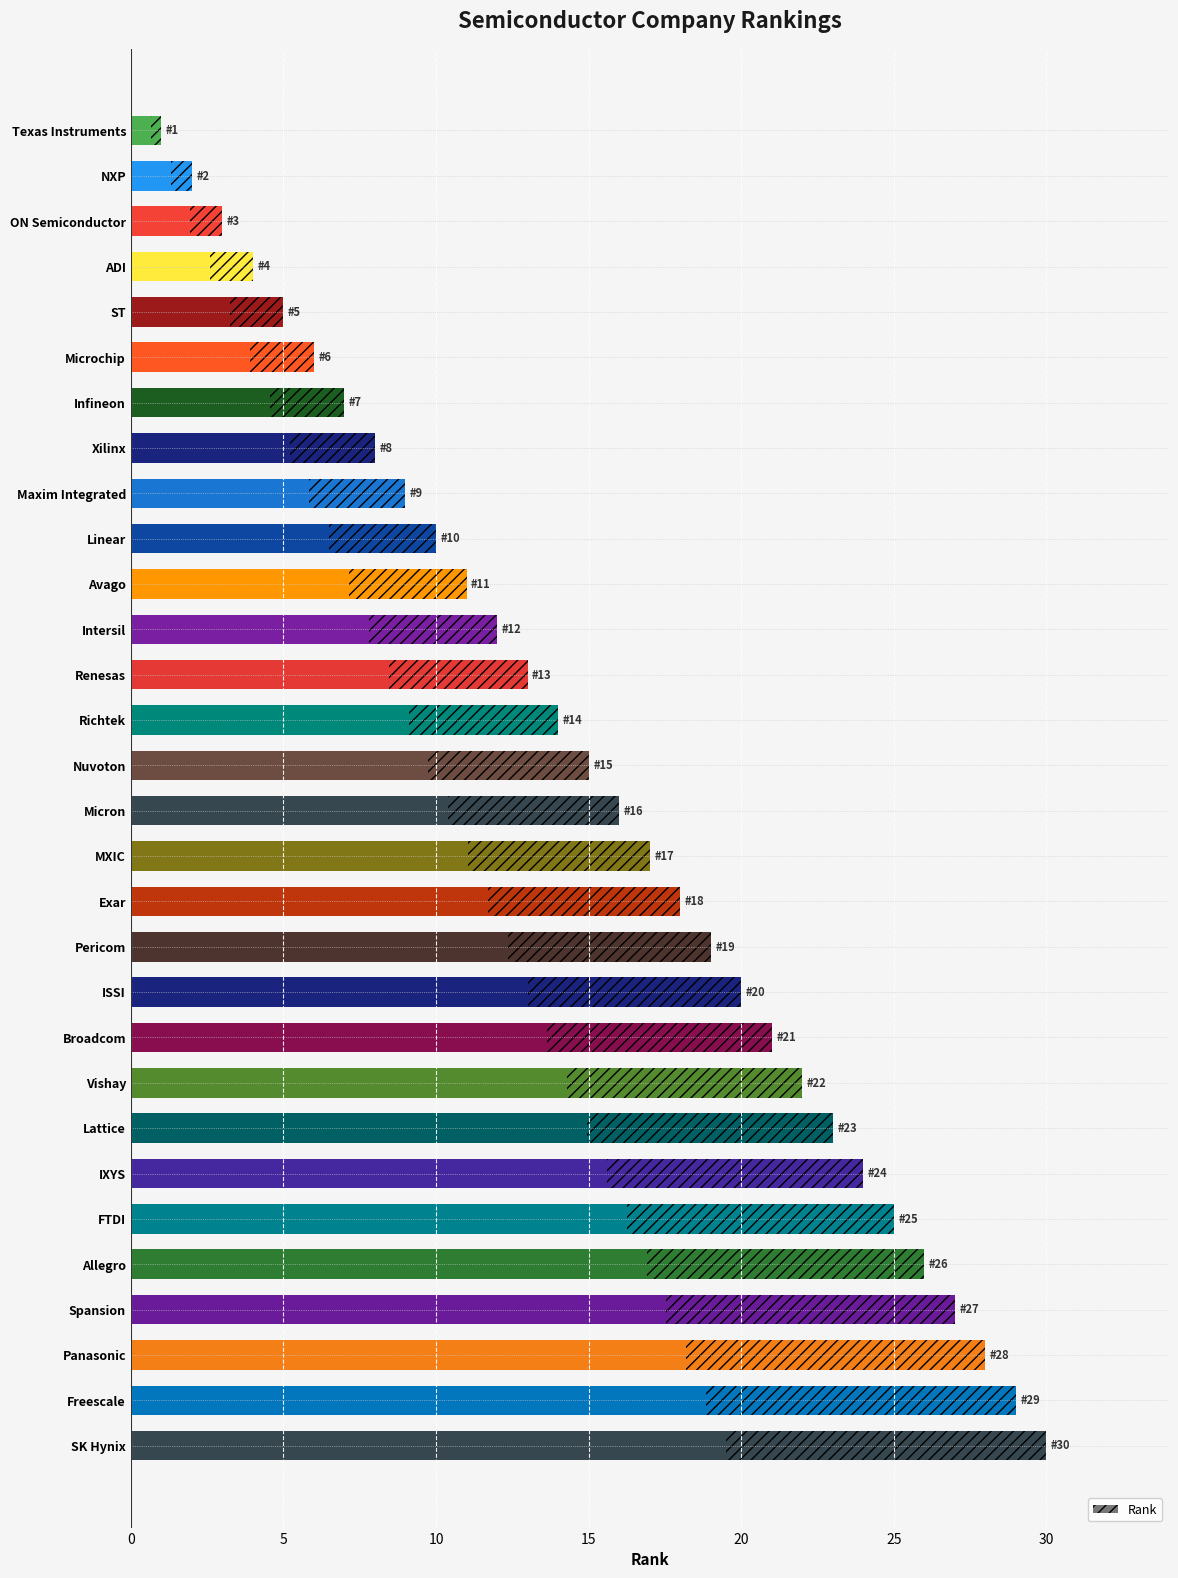

How many bars are there in total?

30